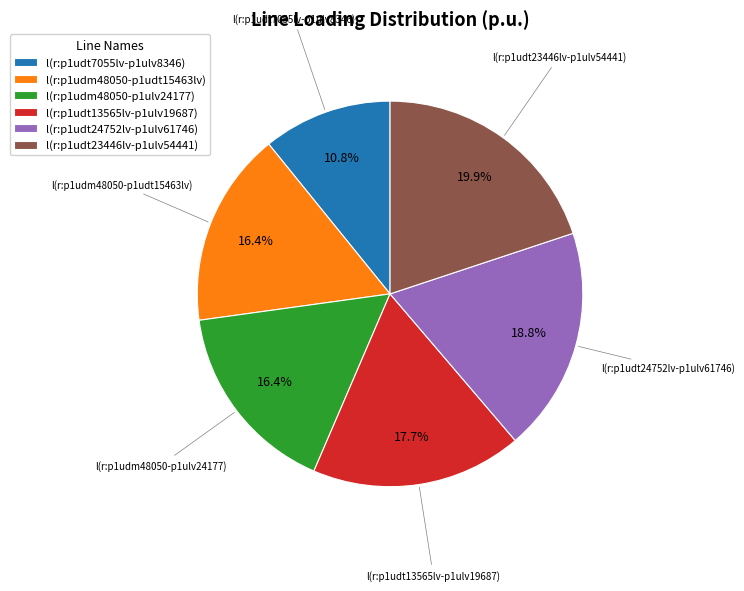

To the nearest percent, what is the difference between the largest and smallest slice percentages?

9%